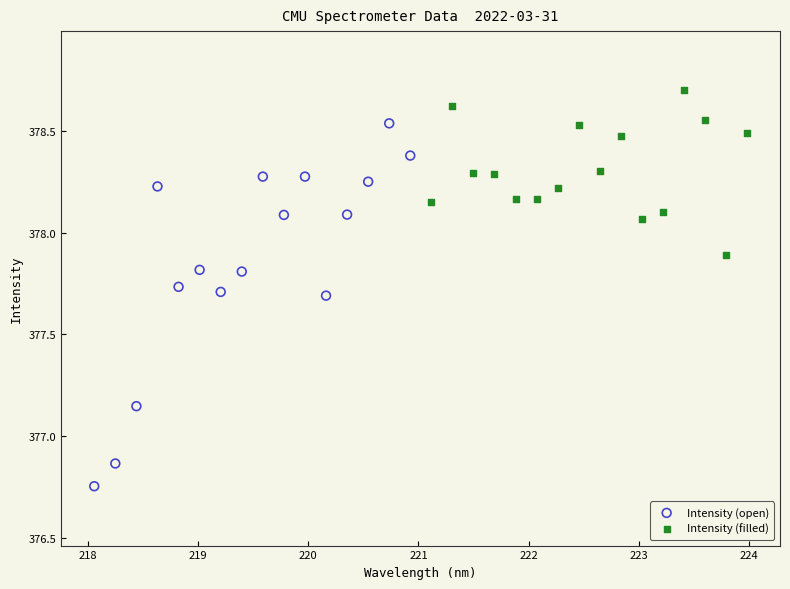

Which series reaches the maximum Y coordinate?

Intensity (filled)